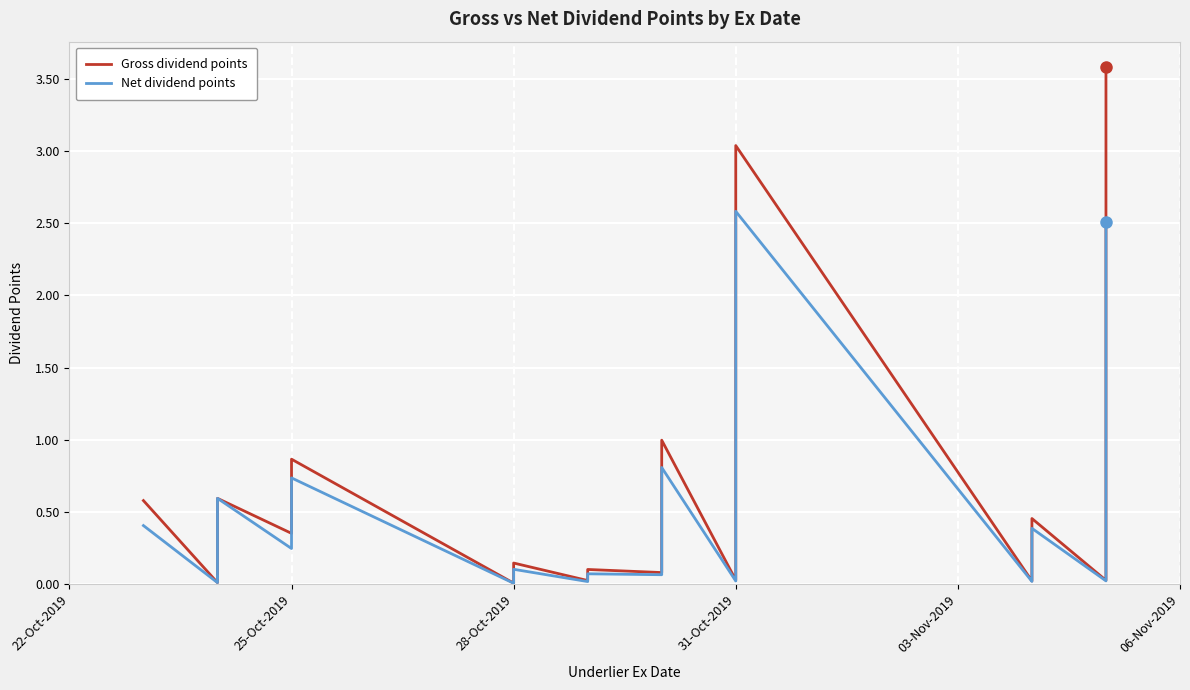

True or false: Gross dividend points and Net dividend points cross at least once.

False